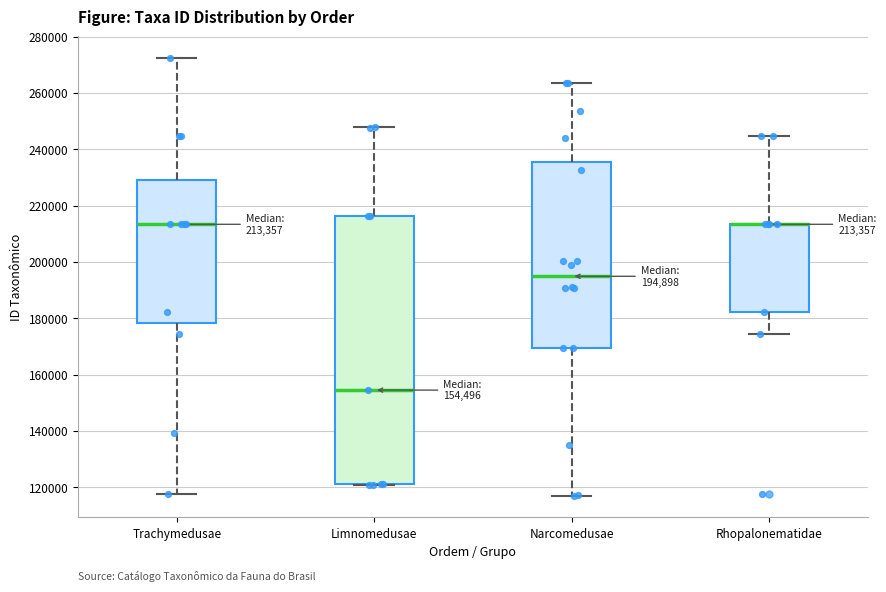

Which box is the tallest, from its lower edge to its upper edge?

Limnomedusae